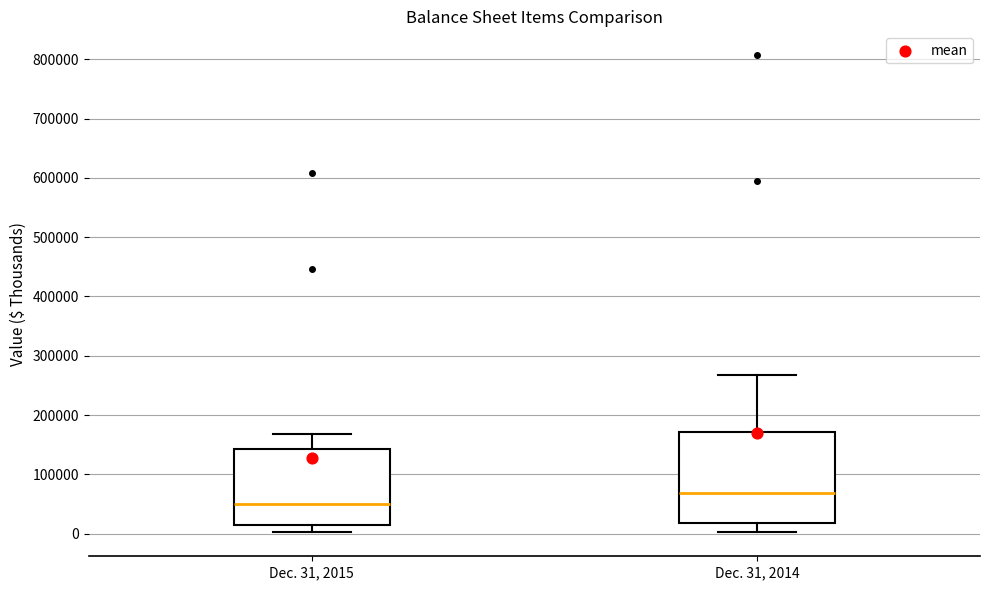

Which box is the tallest, from its lower edge to its upper edge?

Dec. 31, 2014